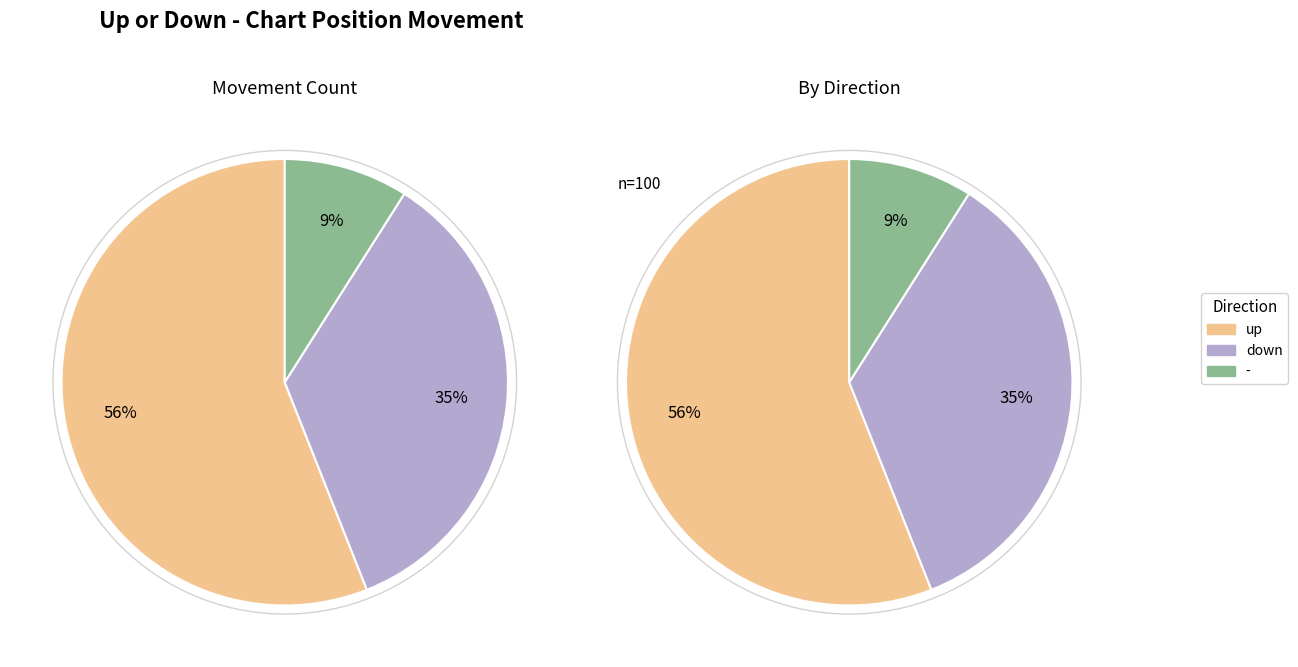

Is it true that down is 46% of the pie?

False